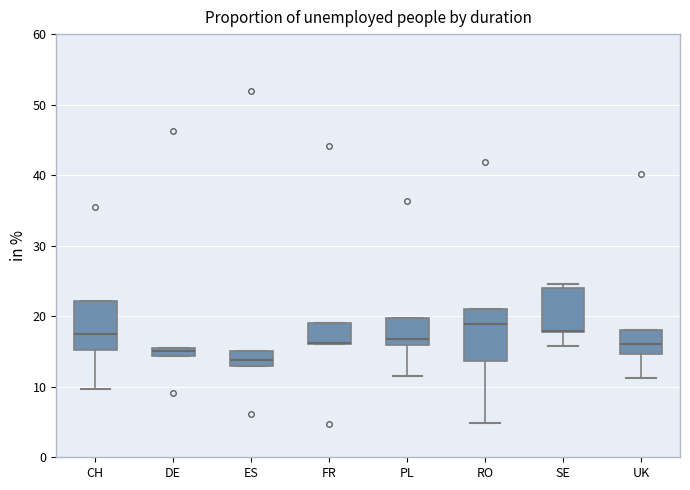

Where is the upper edge of the box for UK on the y-axis? The values are not printed on the chart, so give them approximately, as read against the axis.

18